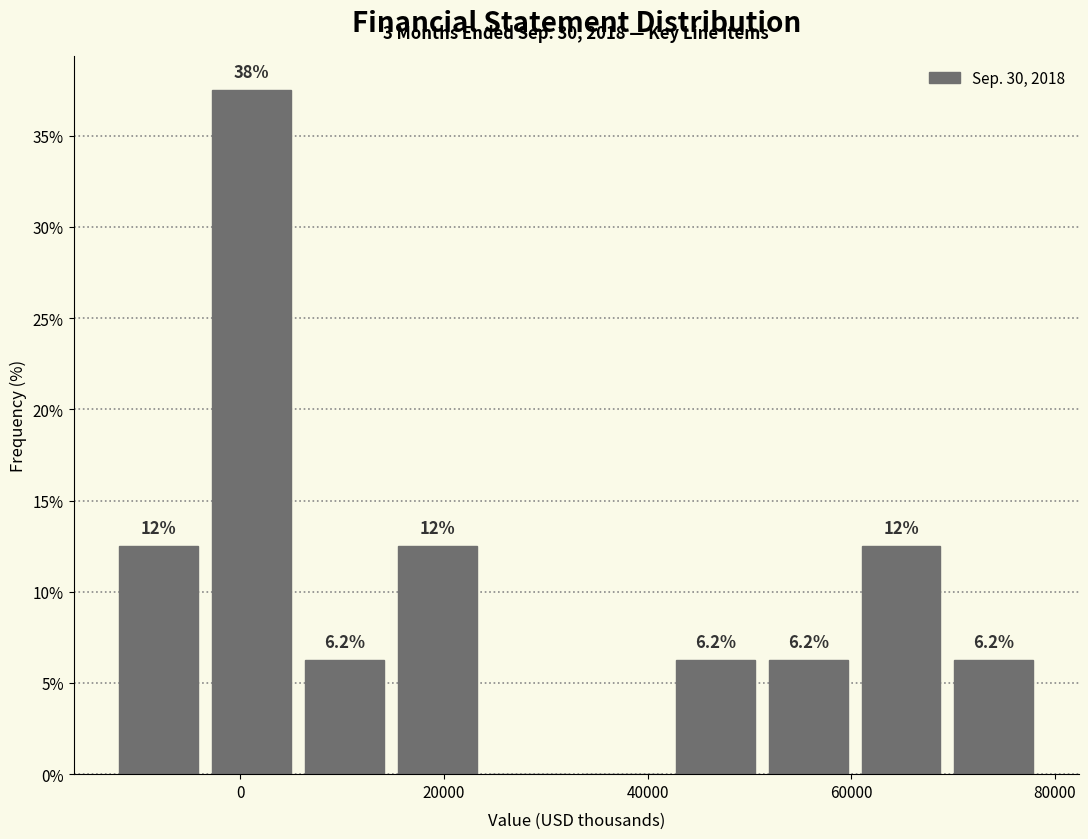

Which range on the x-axis has the tallest bar?

-2000 to 6000